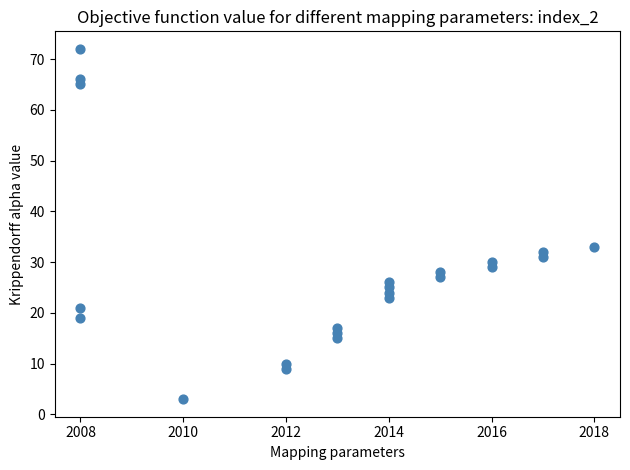

What is the range of X values (max minus min)?

10